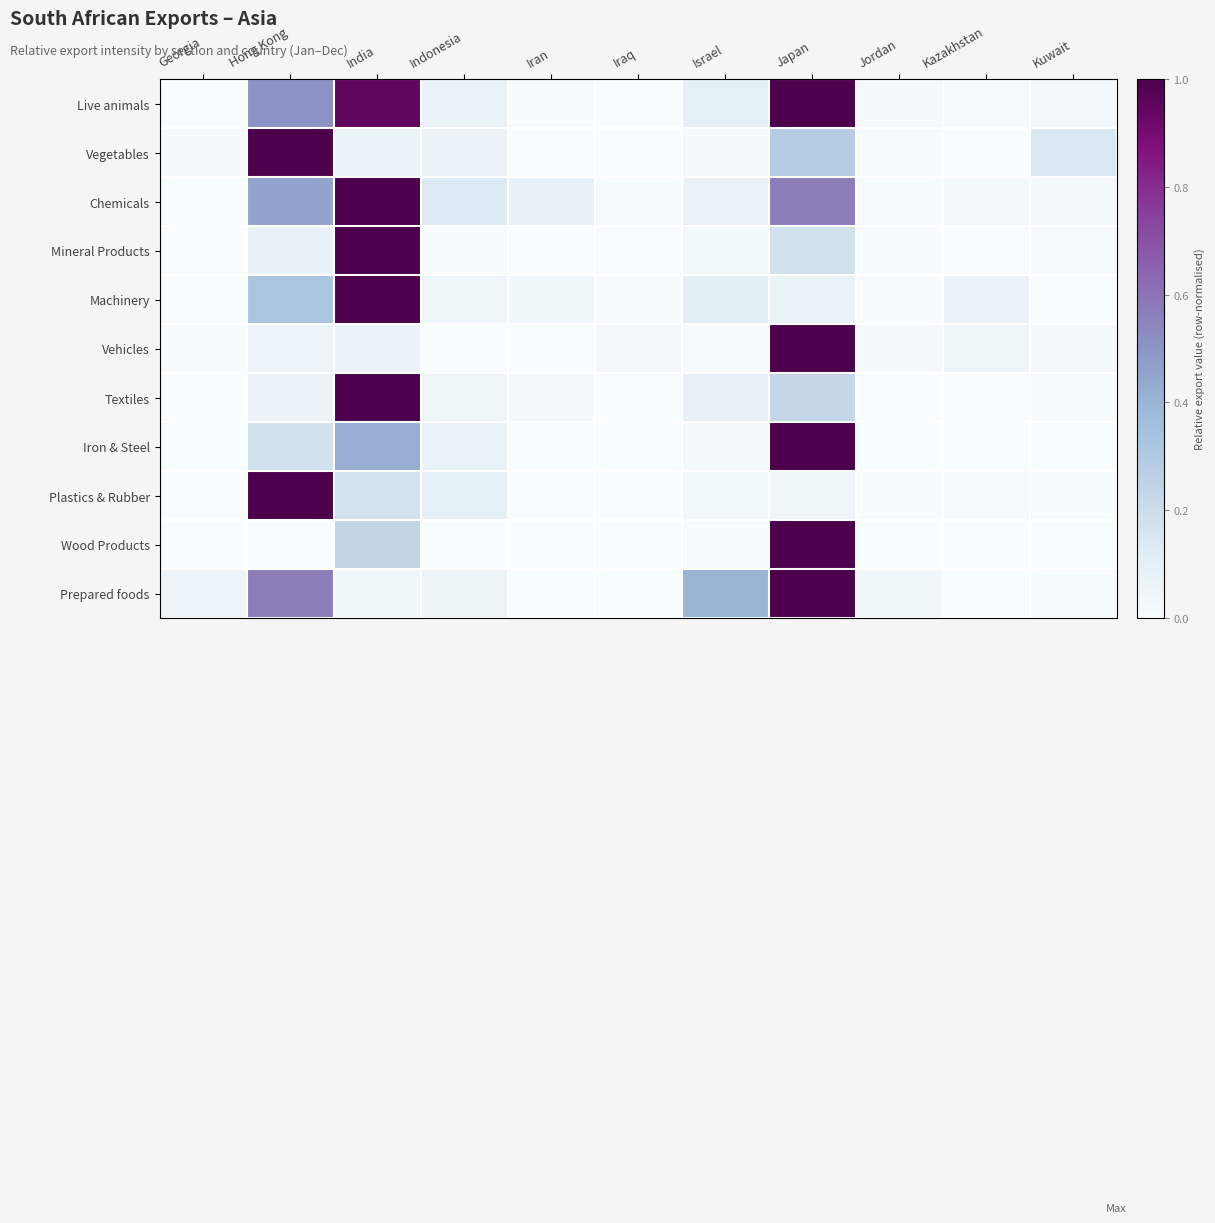

What is the difference between the highest and lowest values at Israel?

0.4